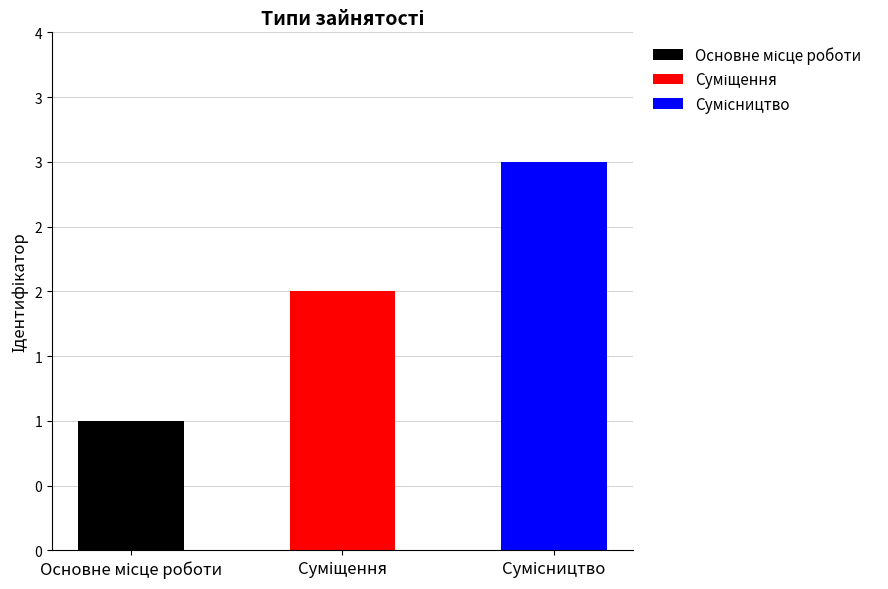

True or false: the data shows 0 at Основне місце роботи.

False